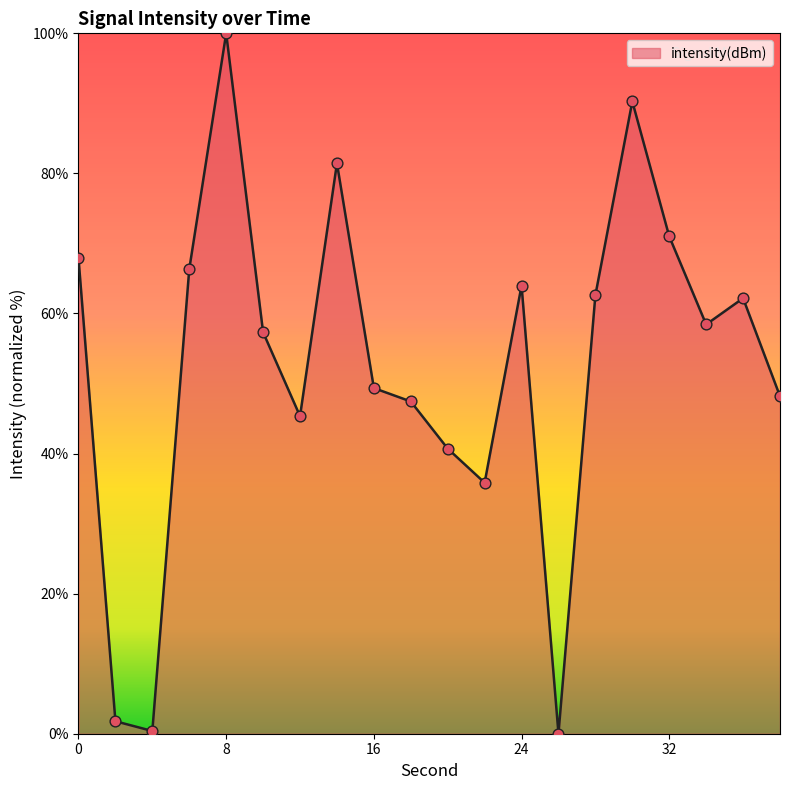

What is the greatest value displayed?

100.0